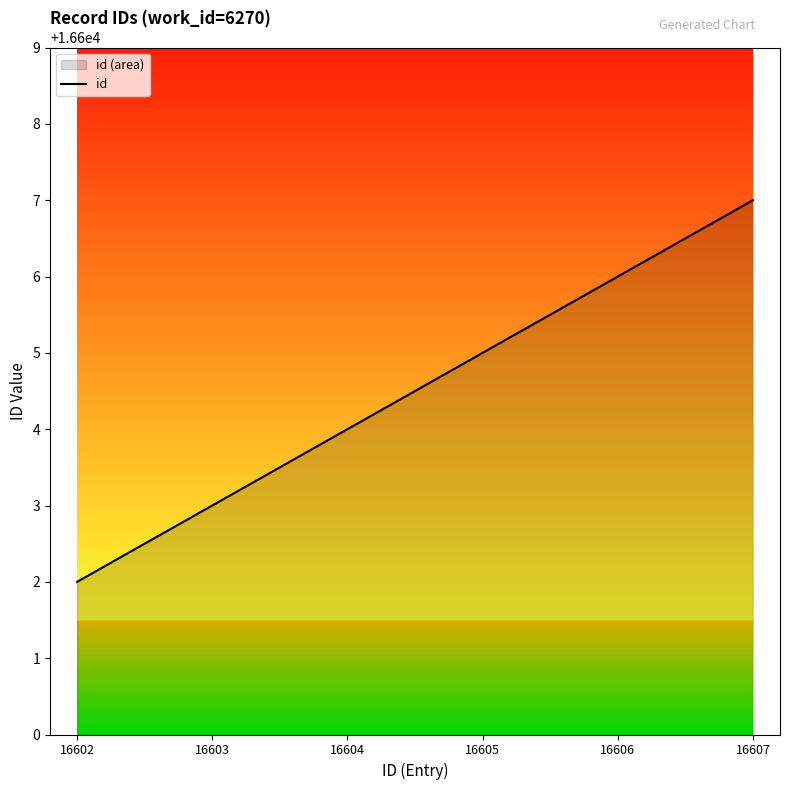

What is the value of the 5th point from the left?

16606